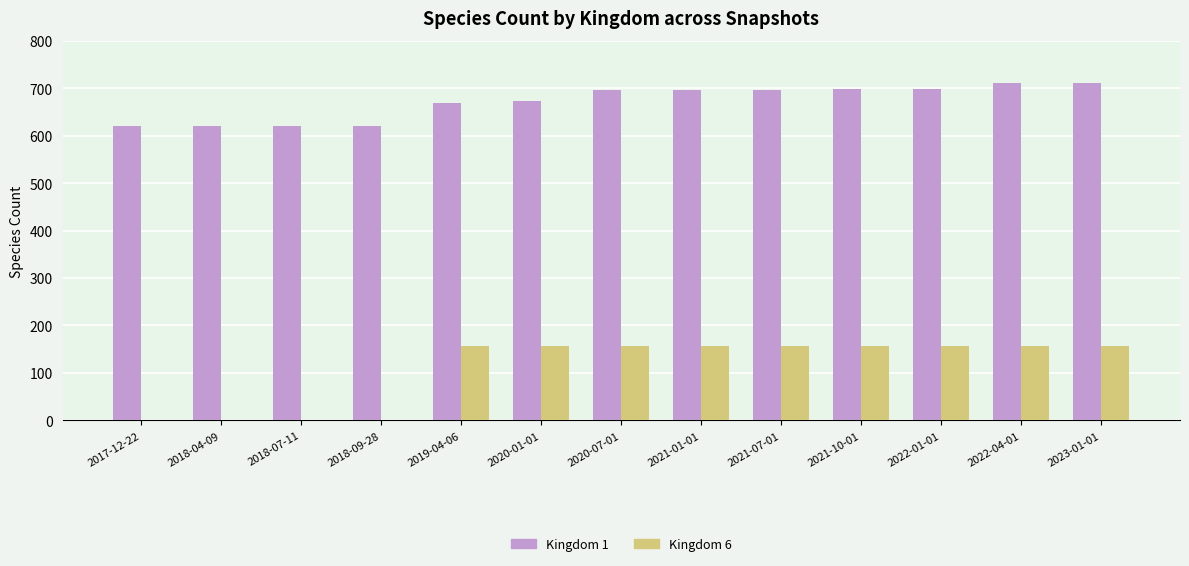

The value of Kingdom 6 at 2019-04-06 is 41. True or false?

False